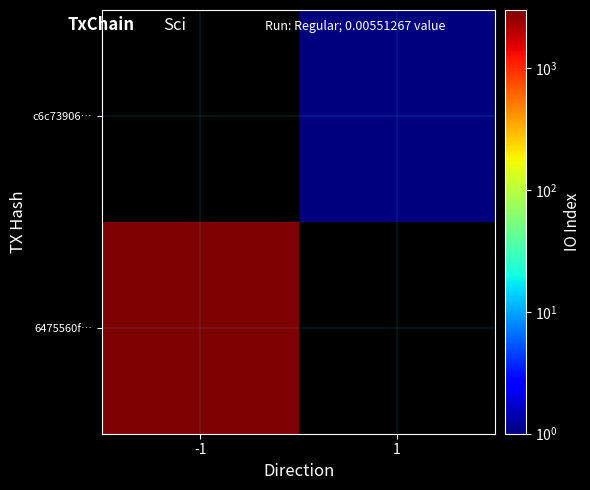

Rank the series by their average value, from lowest to highest.

6475560f…, c6c73906…